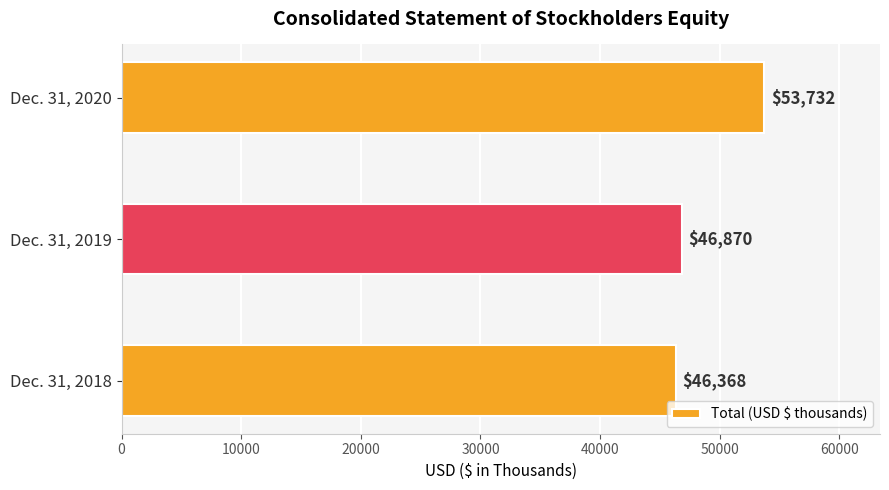

What is the sum of all values?

146970